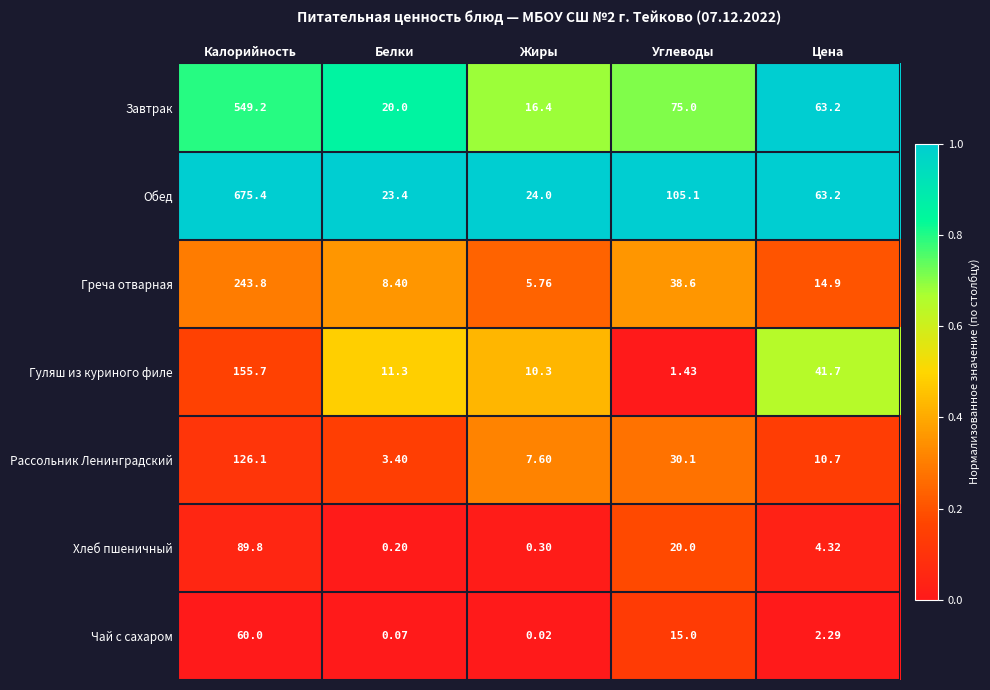

Between Жиры and Углеводы, which series saw the biggest shift?

Обед